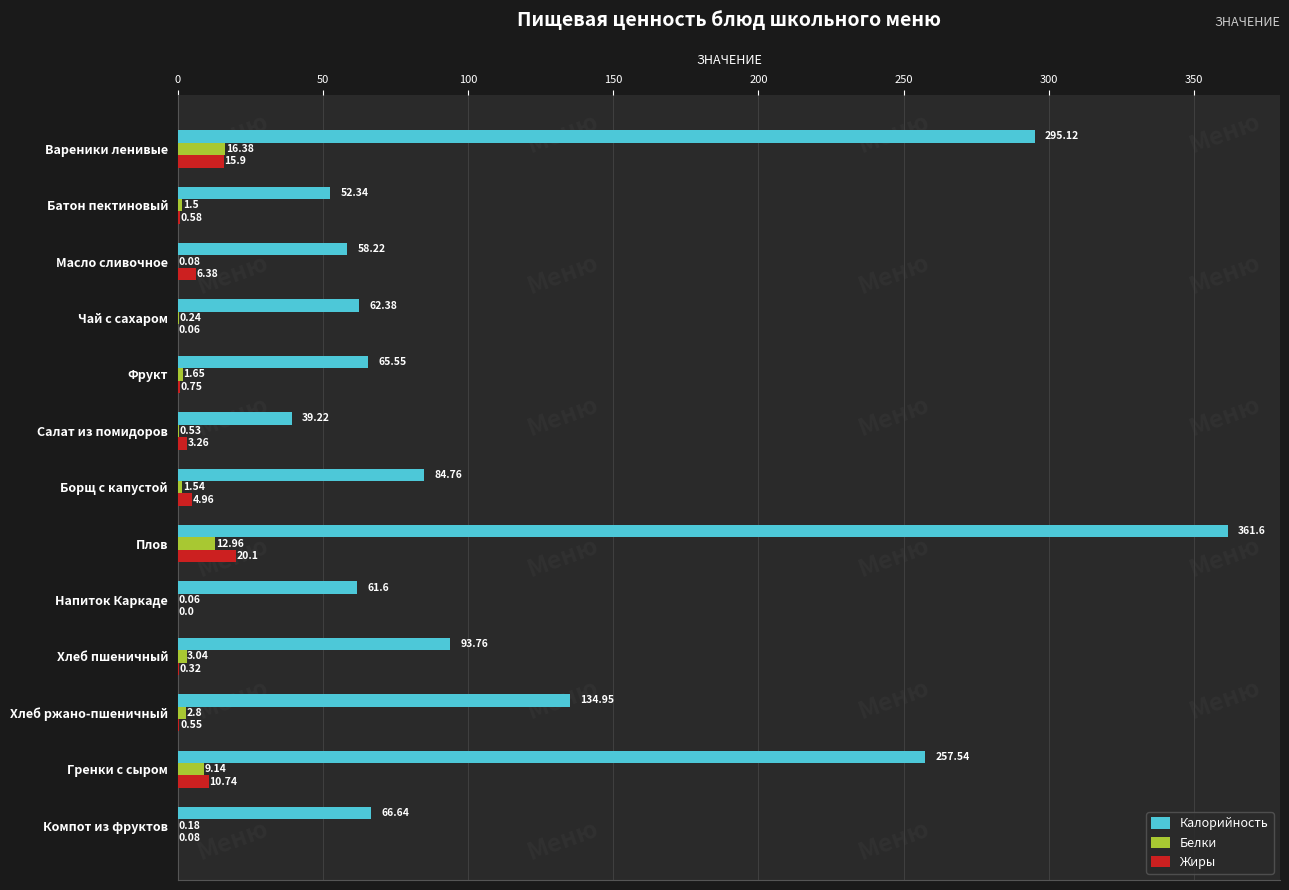

What are all the series names shown in the legend?

Калорийность, Белки, Жиры